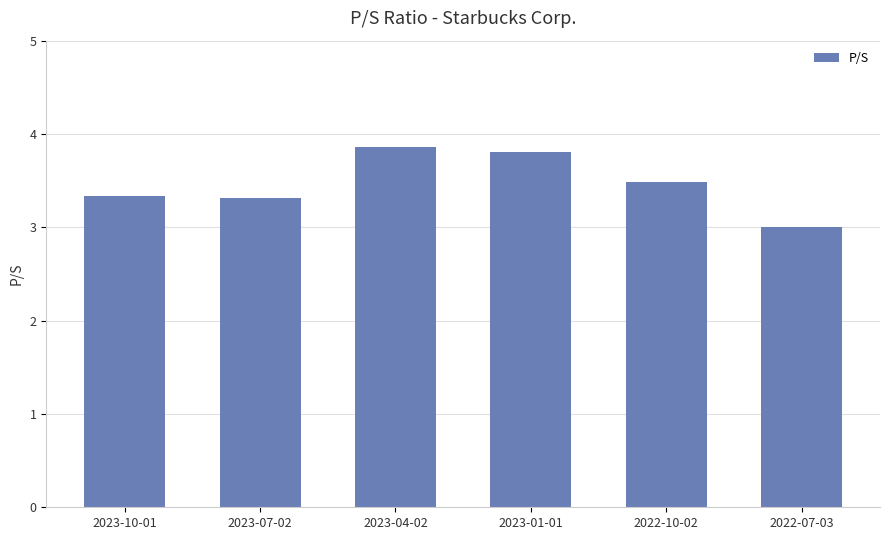

True or false: the data shows 5.3 at 2023-10-01.

False